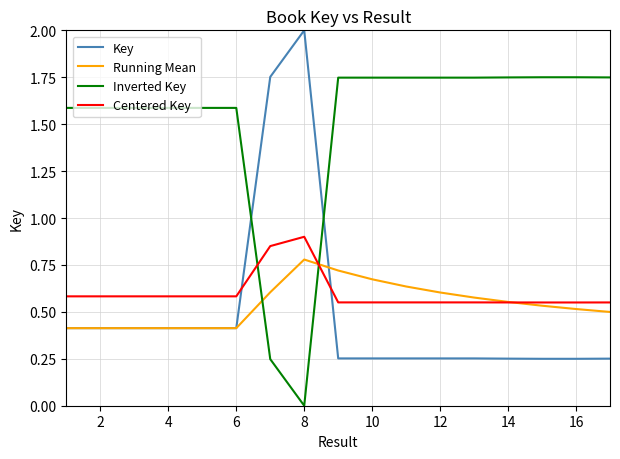

True or false: Centered Key and Inverted Key intersect in this chart.

True